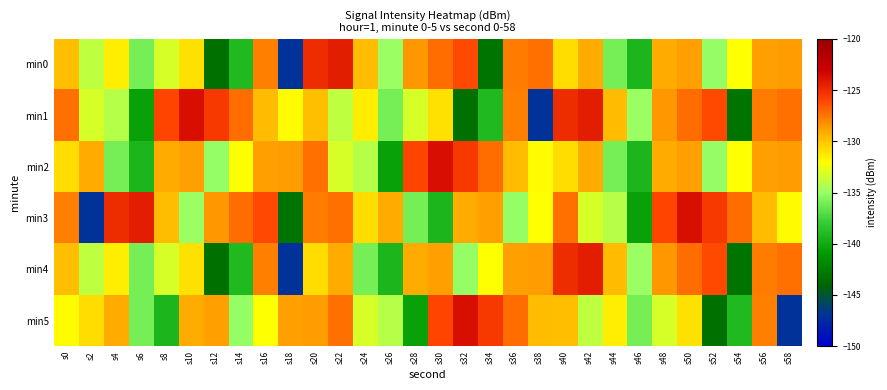

Which has a higher value, s32 or s50?

s32